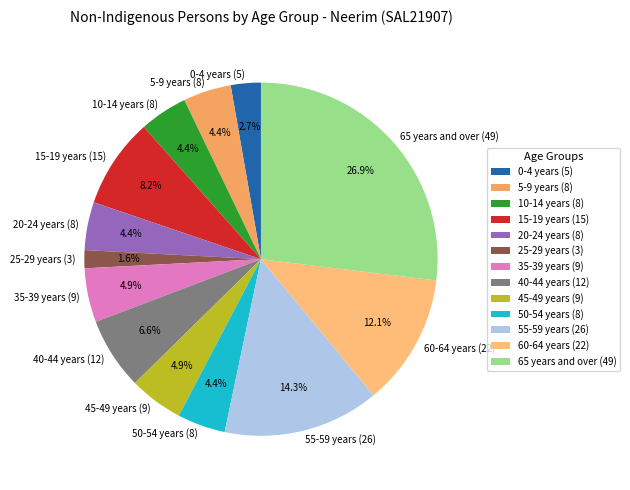

True or false: 55-59 years accounts for 14% of the total.

True